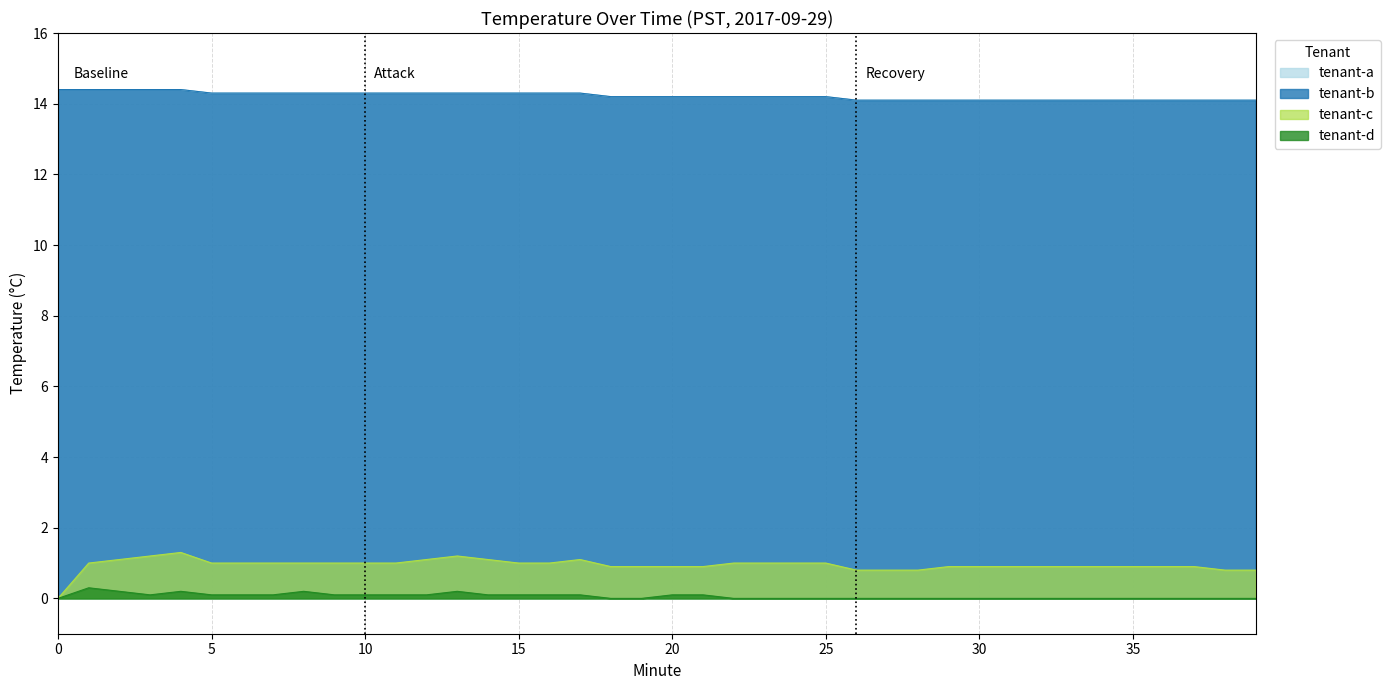

Reading left to right, what are all the values shown in this chart?

tenant-a: 0=14.4	1=14.4	2=14.4	3=14.4	4=14.4	5=14.3	6=14.3	7=14.3	8=14.3	9=14.3	10=14.3	11=14.3	12=14.3	13=14.3	14=14.3	15=14.3	16=14.3	17=14.3	18=14.2	19=14.2	20=14.2	21=14.2	22=14.2	23=14.2	24=14.2	25=14.2	26=14.1	27=14.1	28=14.1	29=14.1	30=14.1	31=14.1	32=14.1	33=14.1	34=14.1	35=14.1	36=14.1	37=14.1	38=14.1	39=14.1
tenant-b: 0=14.4	1=14.4	2=14.4	3=14.4	4=14.4	5=14.3	6=14.3	7=14.3	8=14.3	9=14.3	10=14.3	11=14.3	12=14.3	13=14.3	14=14.3	15=14.3	16=14.3	17=14.3	18=14.2	19=14.2	20=14.2	21=14.2	22=14.2	23=14.2	24=14.2	25=14.2	26=14.1	27=14.1	28=14.1	29=14.1	30=14.1	31=14.1	32=14.1	33=14.1	34=14.1	35=14.1	36=14.1	37=14.1	38=14.1	39=14.1
tenant-c: 0=0.0	1=1.0	2=1.1	3=1.2	4=1.3	5=1.0	6=1.0	7=1.0	8=1.0	9=1.0	10=1.0	11=1.0	12=1.1	13=1.2	14=1.1	15=1.0	16=1.0	17=1.1	18=0.9	19=0.9	20=0.9	21=0.9	22=1.0	23=1.0	24=1.0	25=1.0	26=0.8	27=0.8	28=0.8	29=0.9	30=0.9	31=0.9	32=0.9	33=0.9	34=0.9	35=0.9	36=0.9	37=0.9	38=0.8	39=0.8
tenant-d: 0=0.0	1=0.3	2=0.2	3=0.1	4=0.2	5=0.1	6=0.1	7=0.1	8=0.2	9=0.1	10=0.1	11=0.1	12=0.1	13=0.2	14=0.1	15=0.1	16=0.1	17=0.1	18=0.0	19=0.0	20=0.1	21=0.1	22=0.0	23=0.0	24=0.0	25=0.0	26=0.0	27=0.0	28=0.0	29=0.0	30=0.0	31=0.0	32=0.0	33=0.0	34=0.0	35=0.0	36=0.0	37=0.0	38=0.0	39=0.0